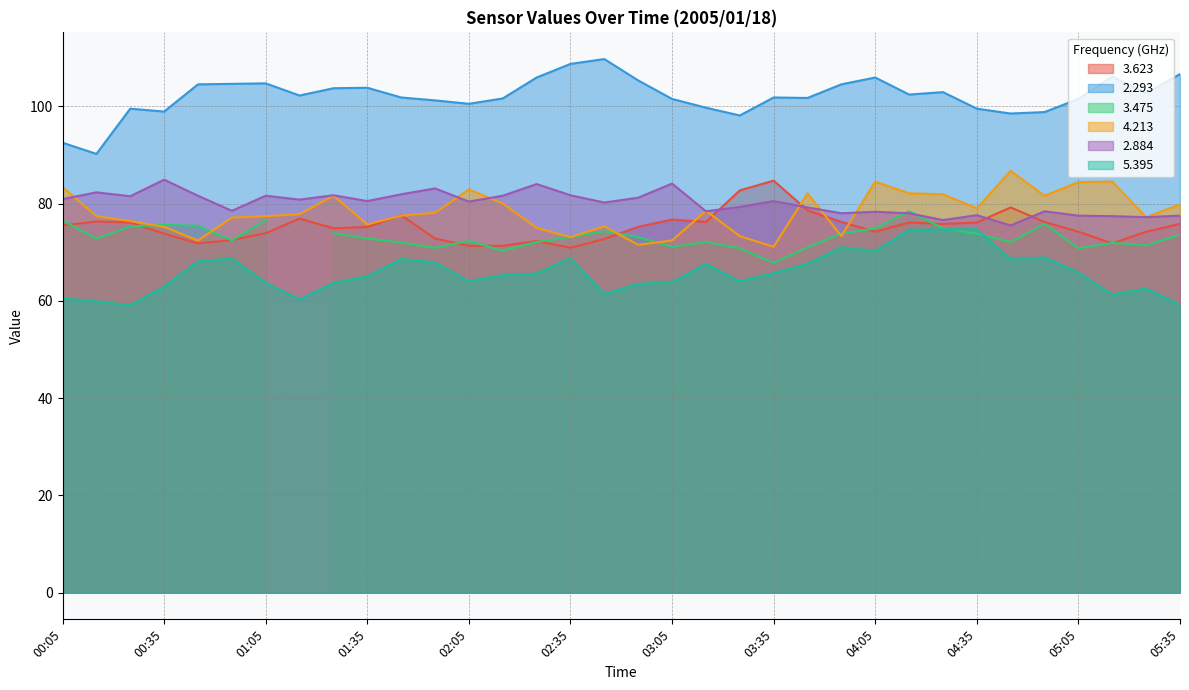

What is the label of the 18th point from the left?

02:55